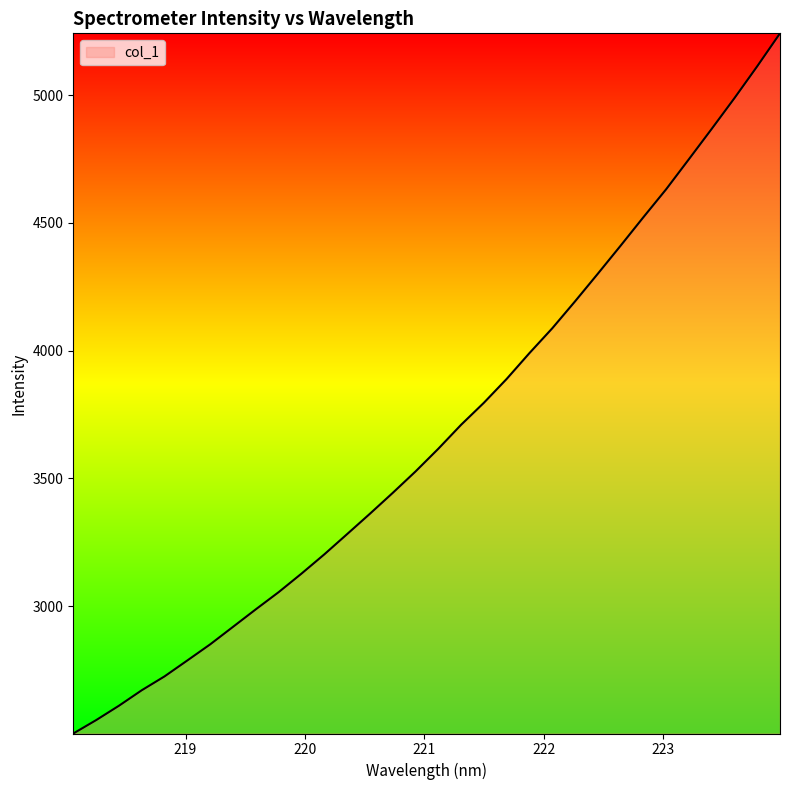

What is the greatest value displayed?

5241.8